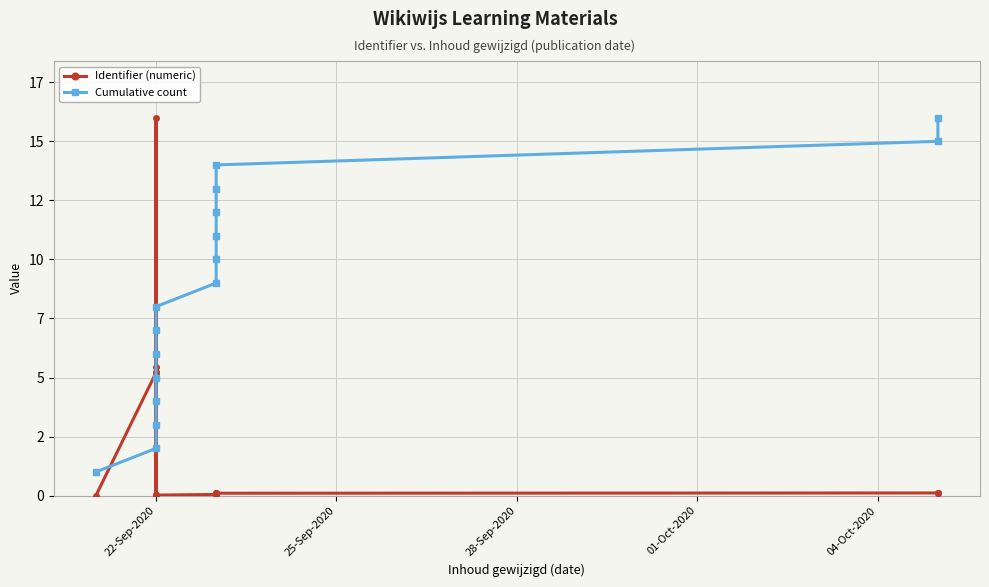

True or false: Cumulative count has more than 2 interior local peaks.

False